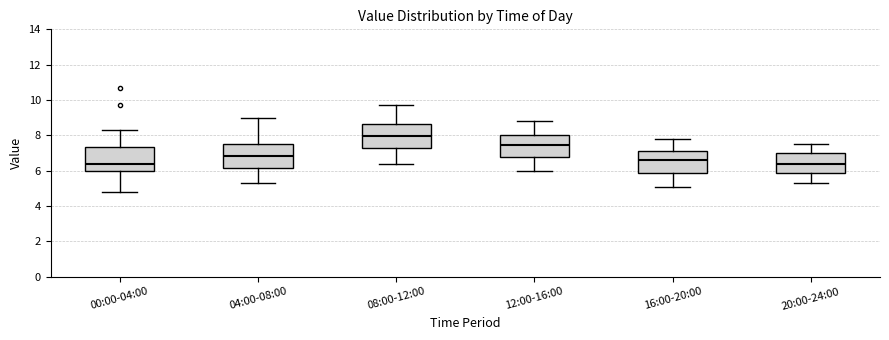

Where is the upper edge of the box for 20:00-24:00 on the y-axis? The values are not printed on the chart, so give them approximately, as read against the axis.

7.0